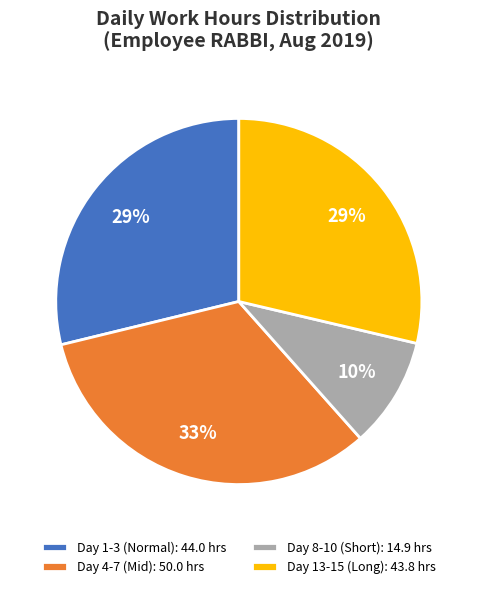

Combined, do Day 1-3 (Normal): 44.0 hrs and Day 4-7 (Mid): 50.0 hrs account for over 50%?

Yes